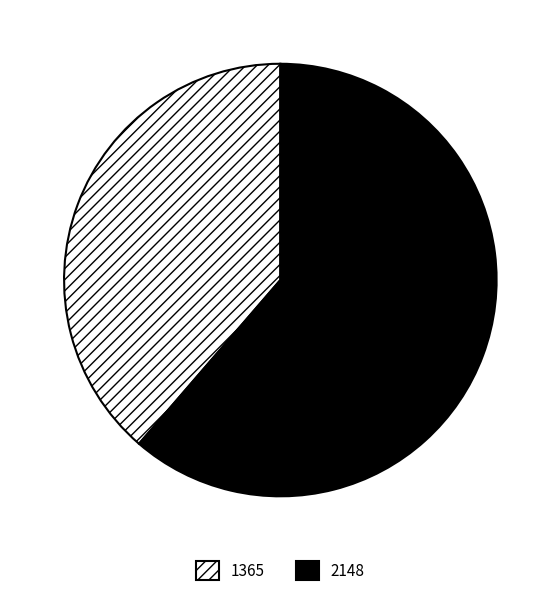

Does any single category account for the majority?

Yes